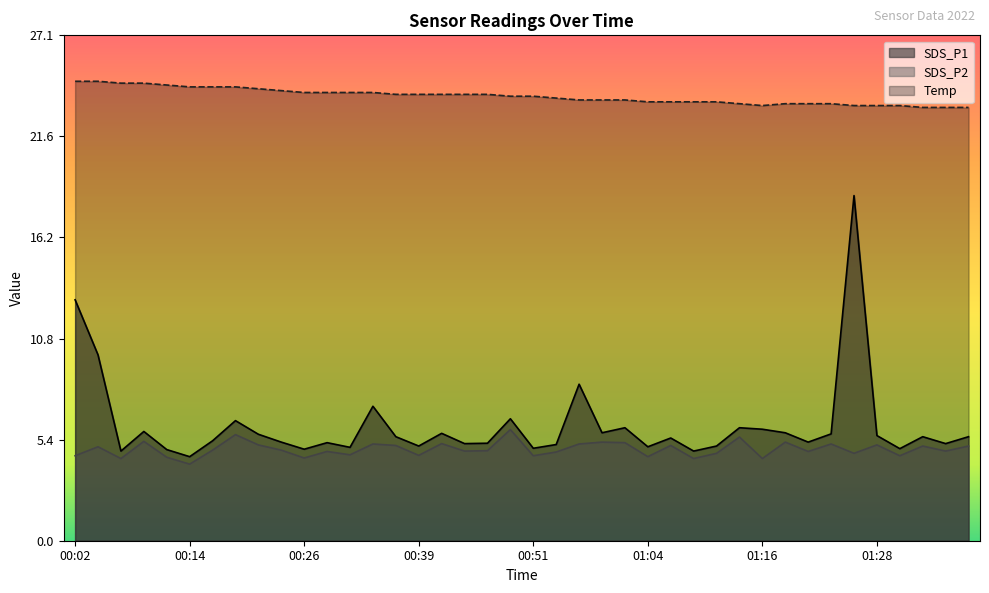

True or false: SDS_P1 and Temp cross at least once.

False